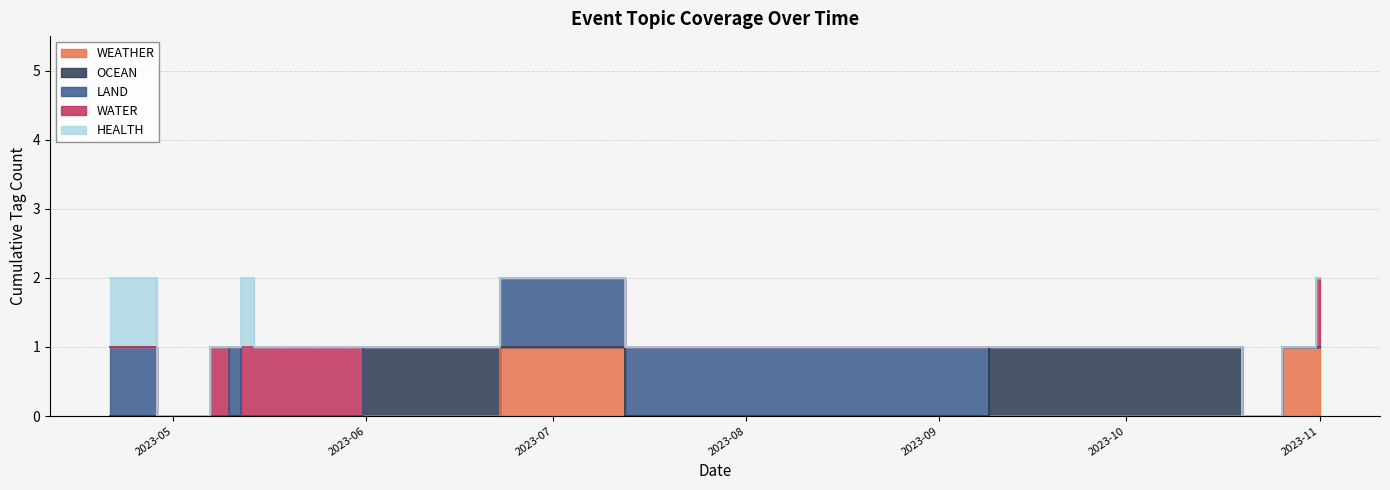

What is the label of the 7th point from the right?

2023-06-22